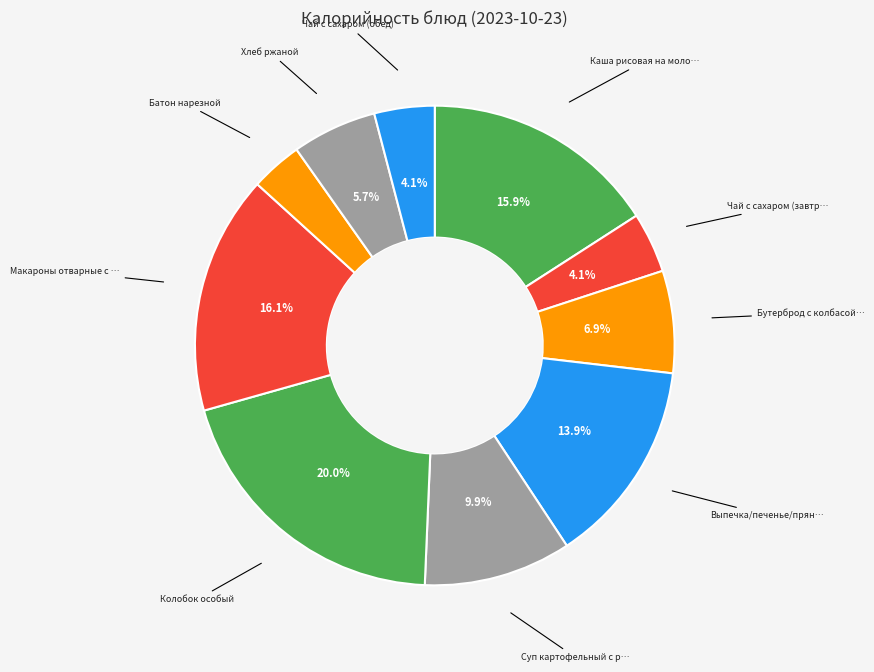

Count the number of slices in the pie.

10